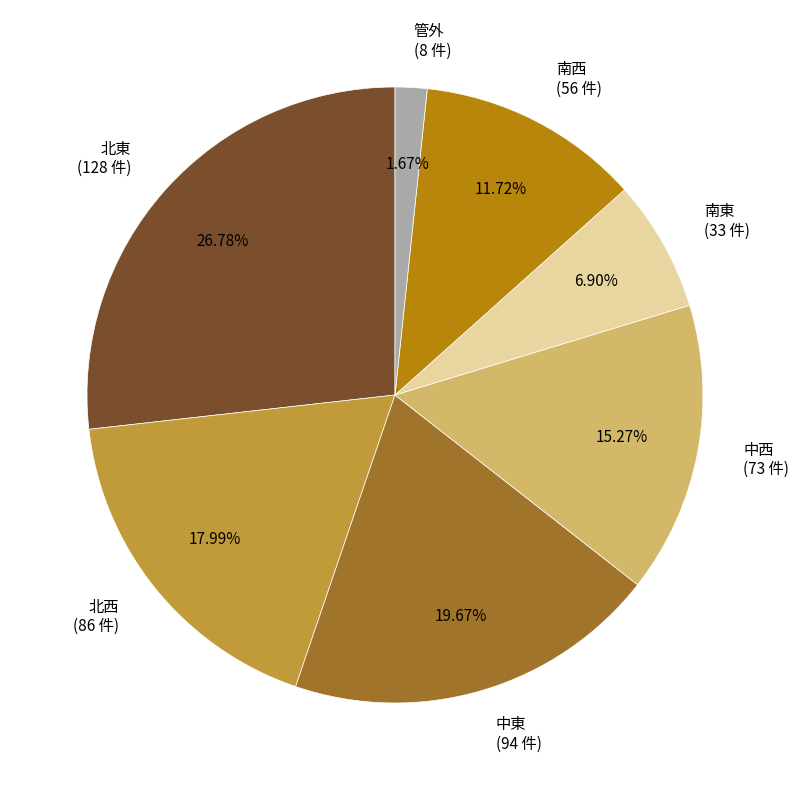

Does any single category account for the majority?

No